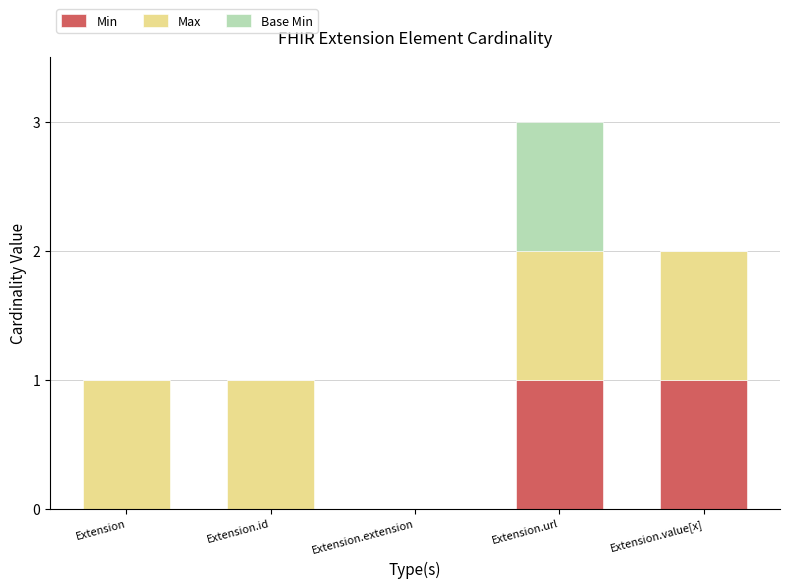

Are the bars horizontal?

No